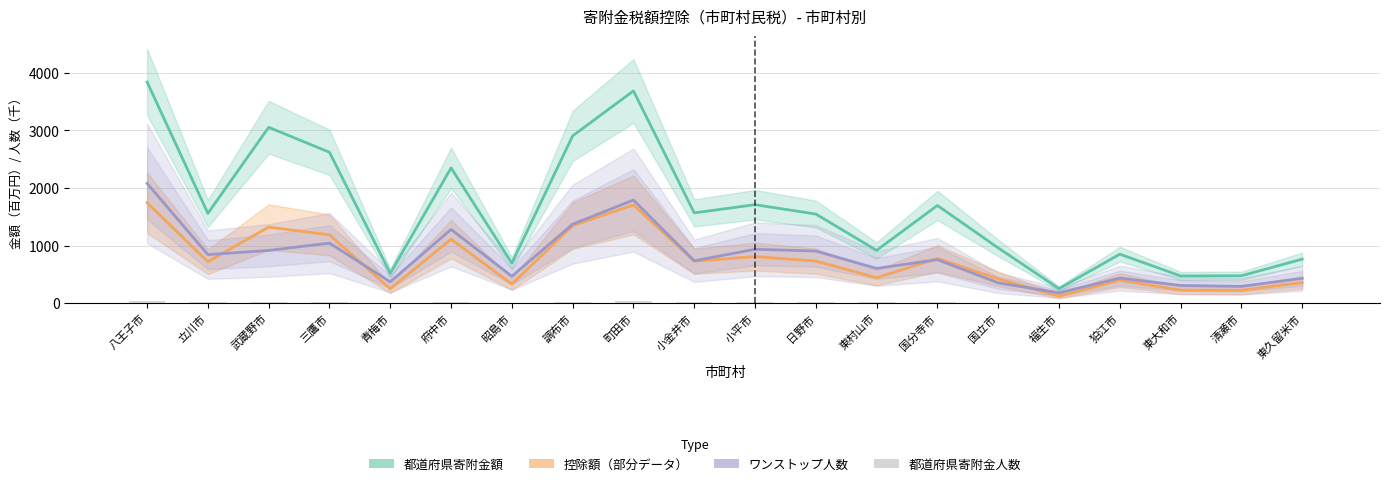

At 国分寺市, list the series in order from largest to smallest.

都道府県寄附金額（百万円）, 控除額（百万円）, ワンストップ人数（×0.1千人）, 都道府県寄附金人数（千人）